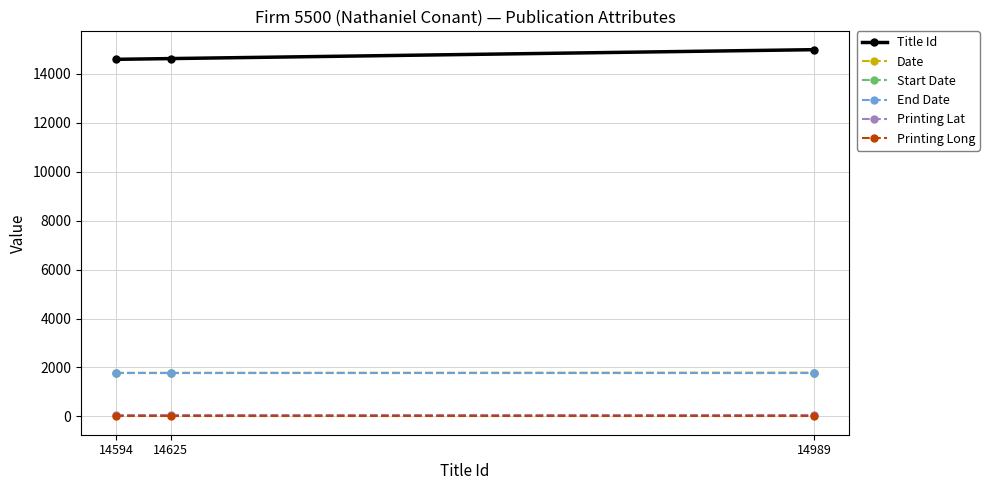

True or false: End Date has a value of 1789.0 at 14625.

True